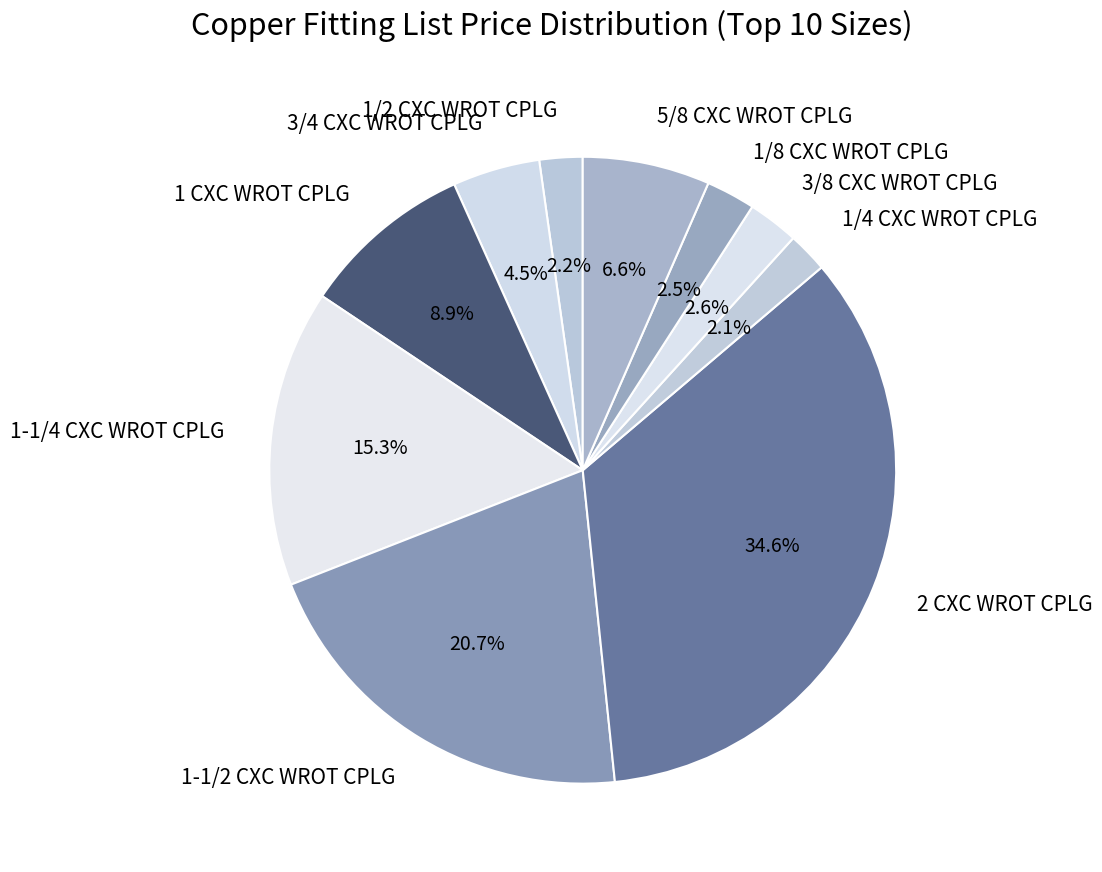

Which has a higher value, 5/8 CXC WROT CPLG or 3/8 CXC WROT CPLG?

5/8 CXC WROT CPLG